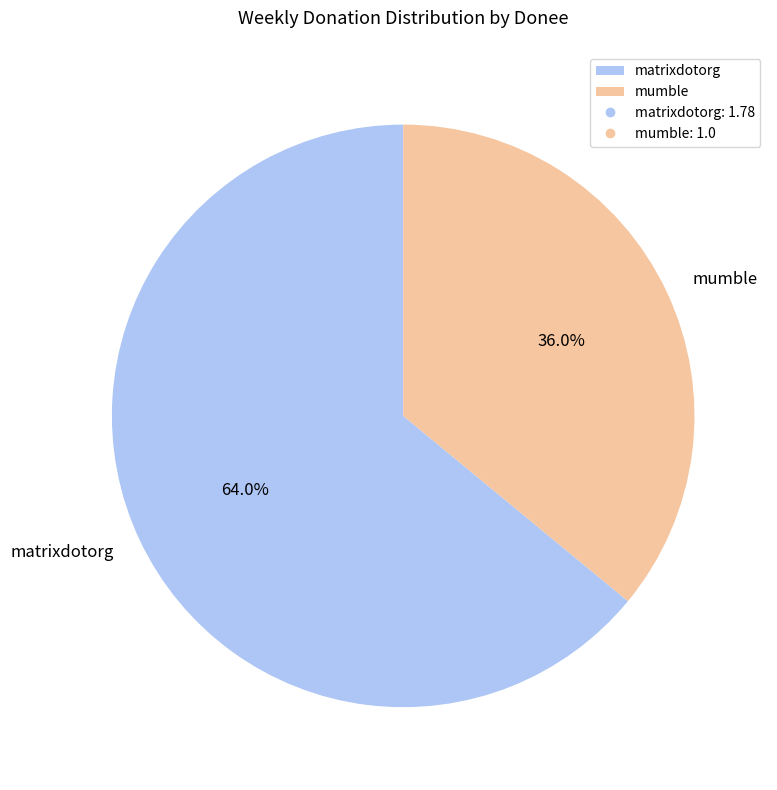

What percentage is the matrixdotorg slice, to the nearest percent?

64%